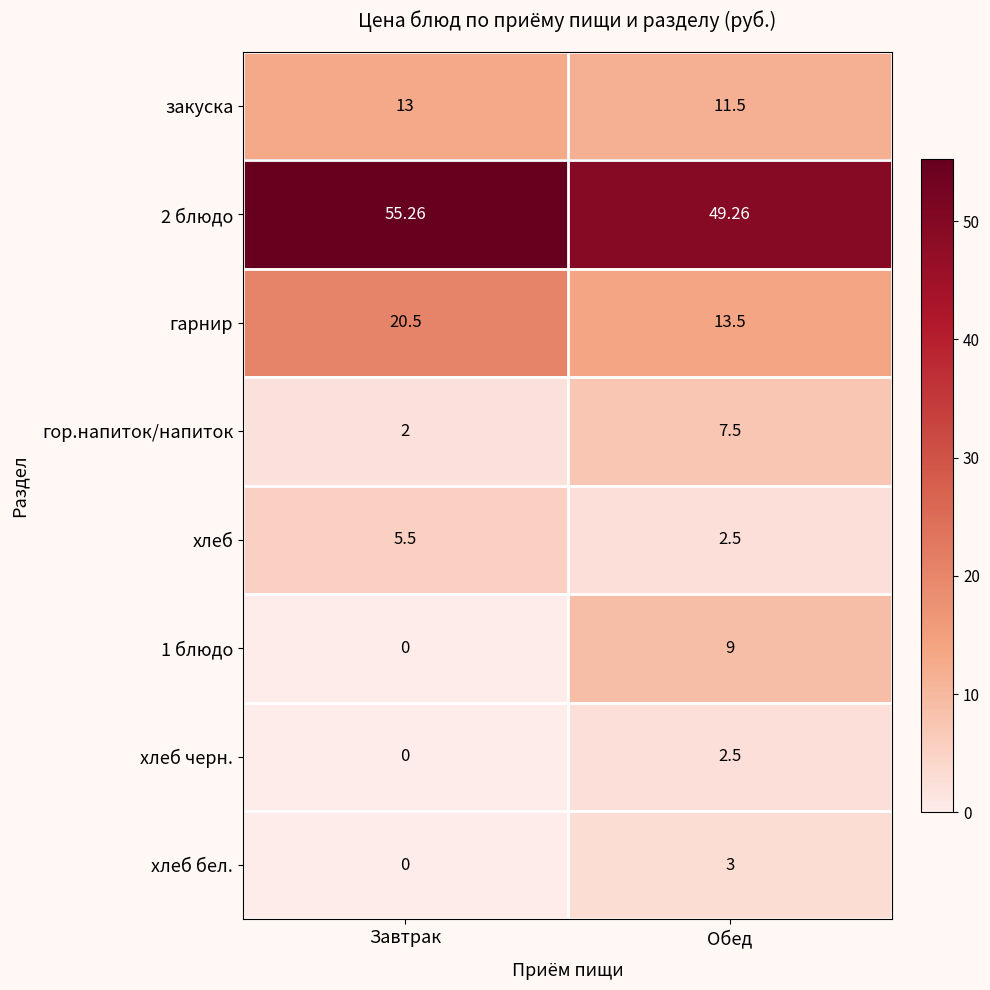

How many values in хлеб бел. are above zero?

1